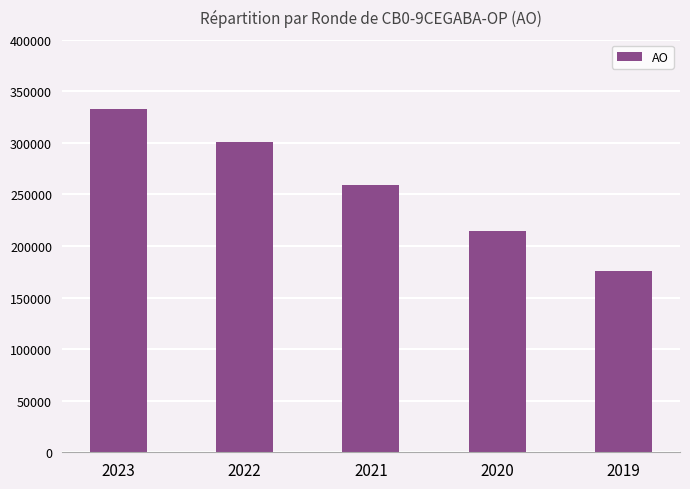

What is the sum of all values?

1282100